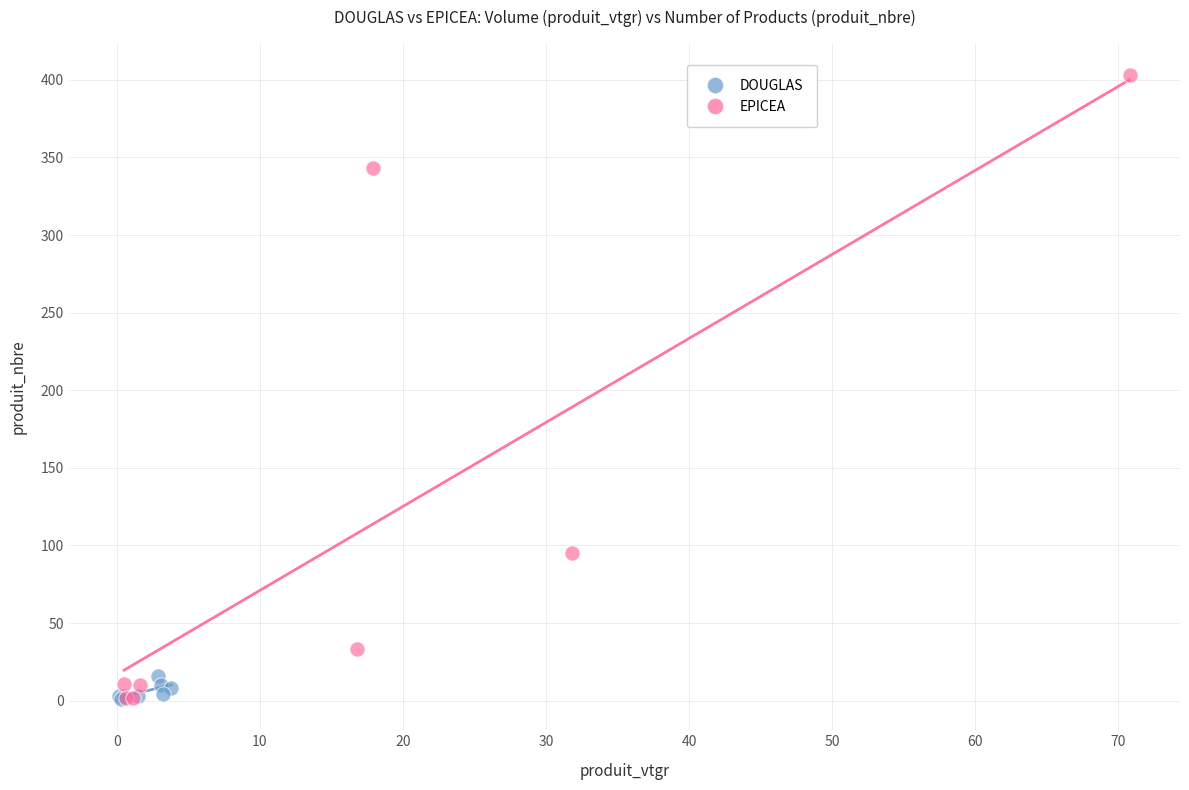

Which series contains the highest Y value?

EPICEA